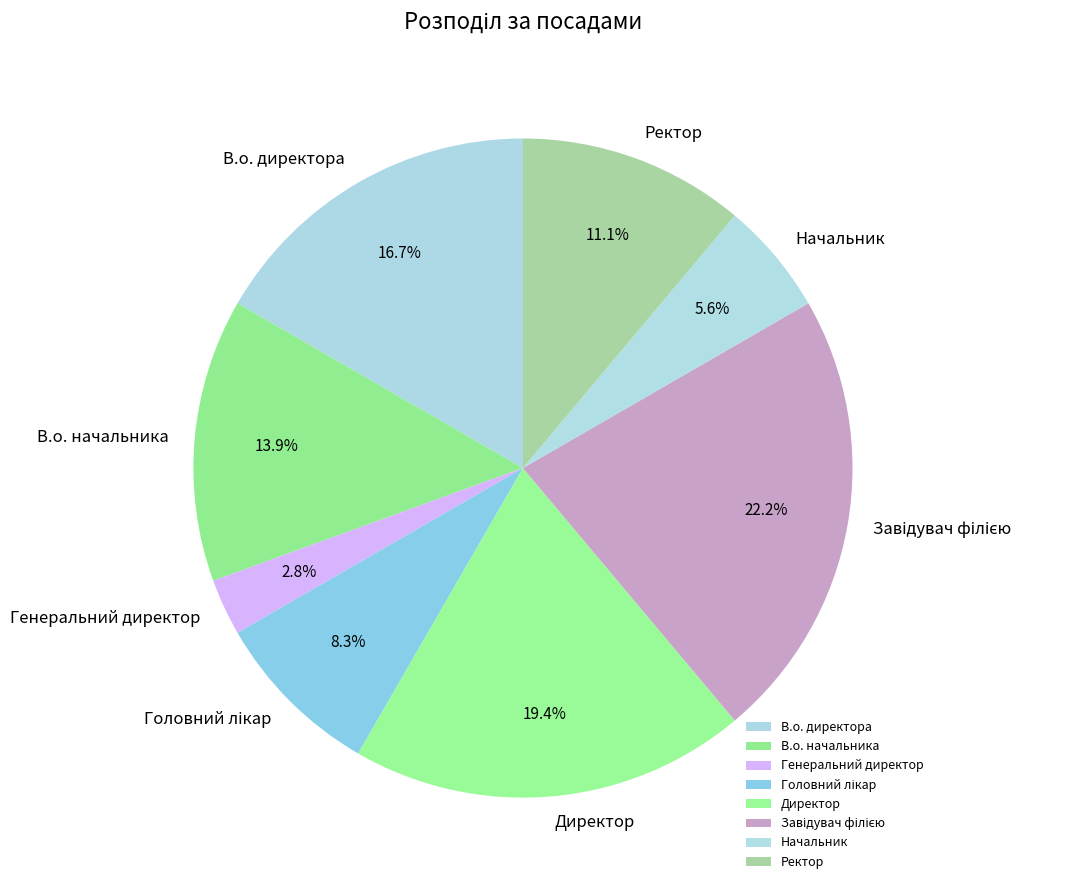

Which slice is the smallest?

Генеральний директор